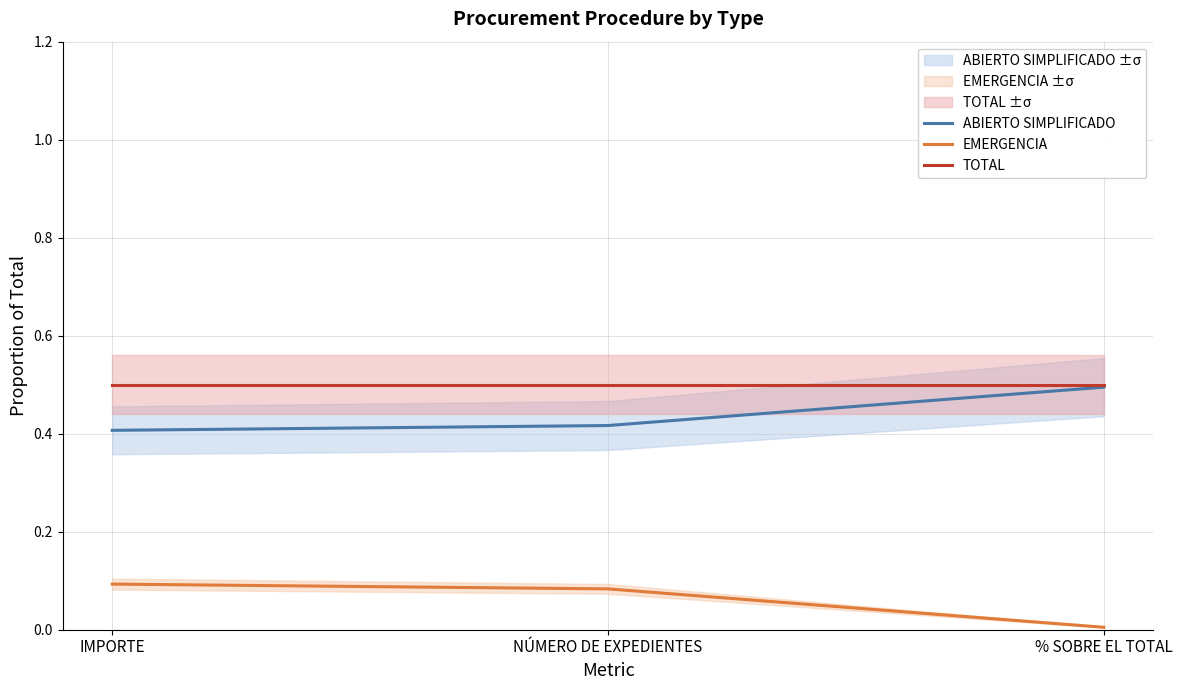

What is the sum of all EMERGENCIA values?

0.2